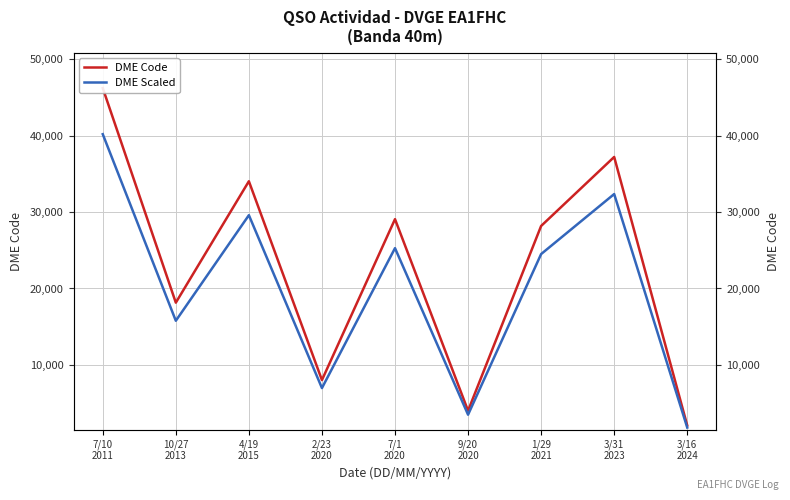

List the labels in order of DME Code value, smallest first.

3/16
2024, 9/20
2020, 2/23
2020, 10/27
2013, 1/29
2021, 7/1
2020, 4/19
2015, 3/31
2023, 7/10
2011